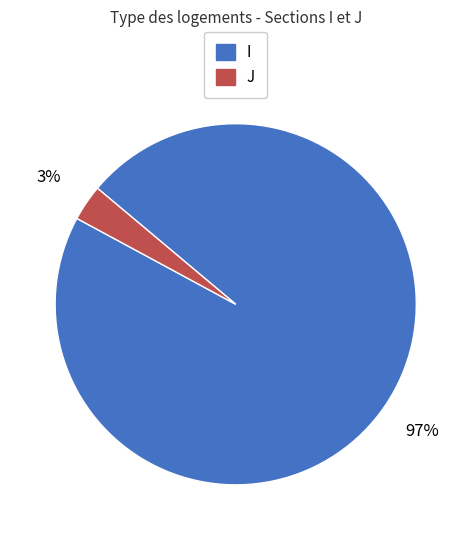

Which has a higher value, I or J?

I